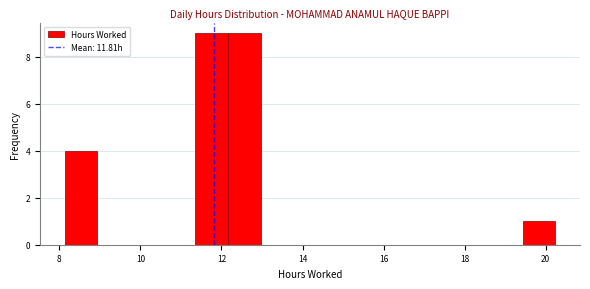

How tall is the bar that spans 12.2 to 13.0 on the x-axis? Neither the bar edges nor the heights are printed on the chart, so give them approximately, as read against the axes.

9